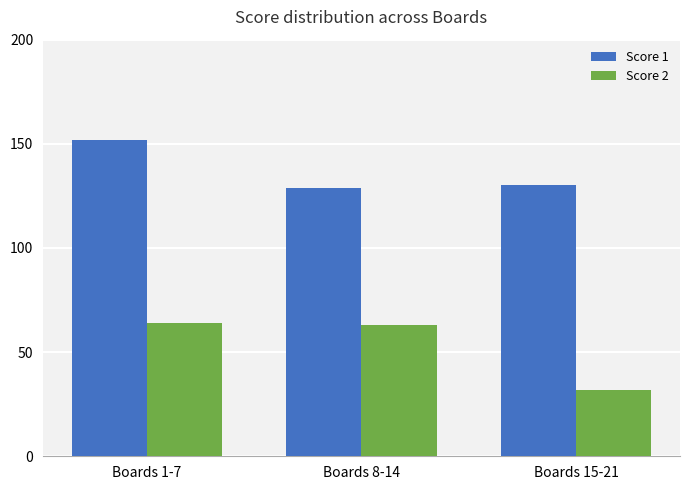

Count the number of data series in this chart.

2